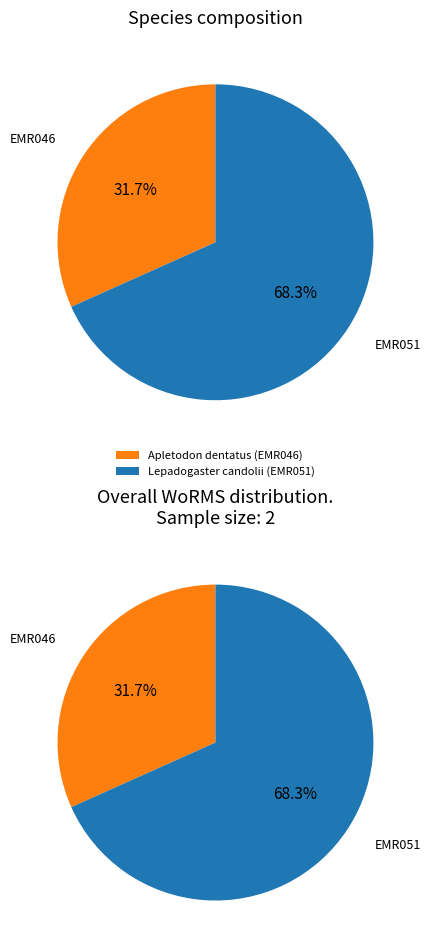

True or false: Lepadogaster candolii (EMR051) accounts for 80% of the total.

False